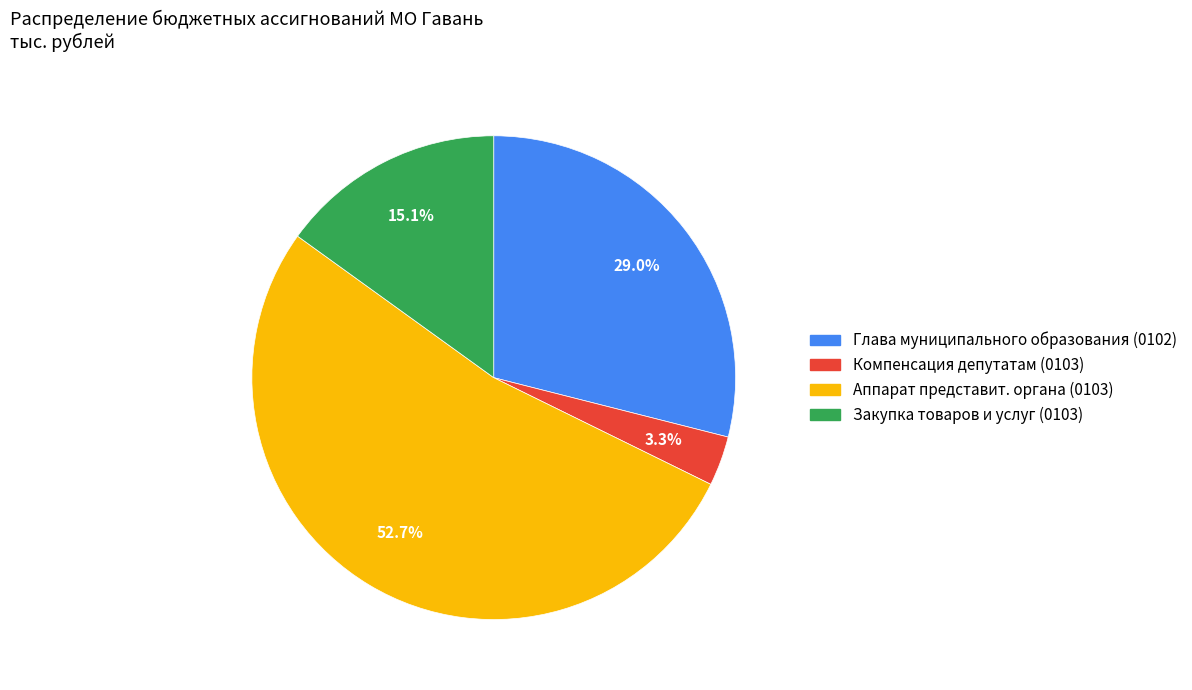

How many slices are in this pie chart?

4